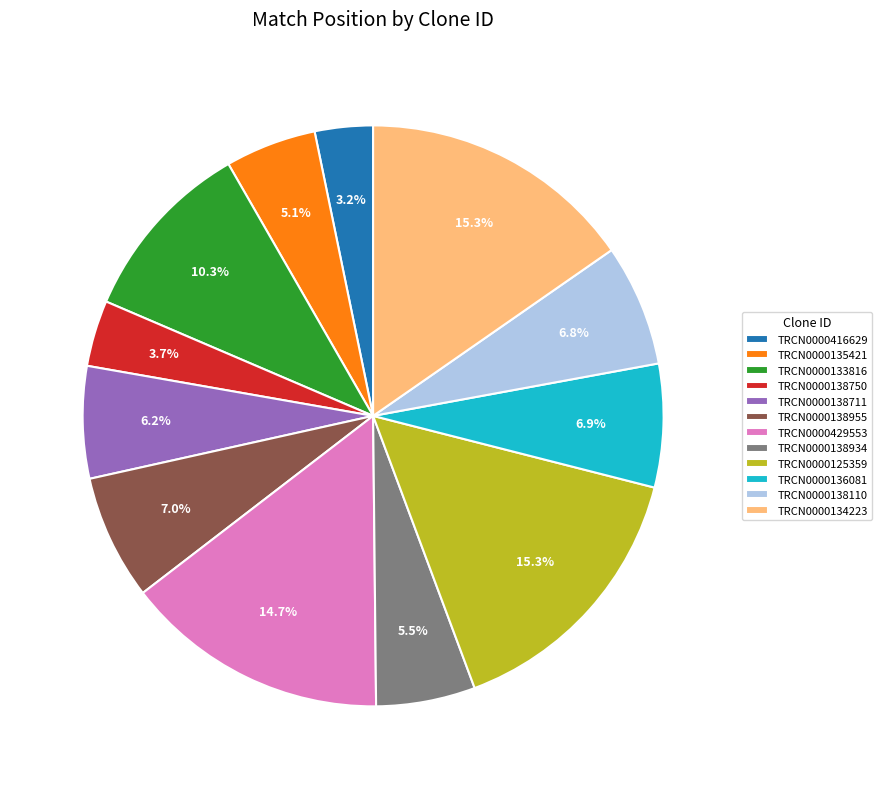

How many slices are in this pie chart?

12